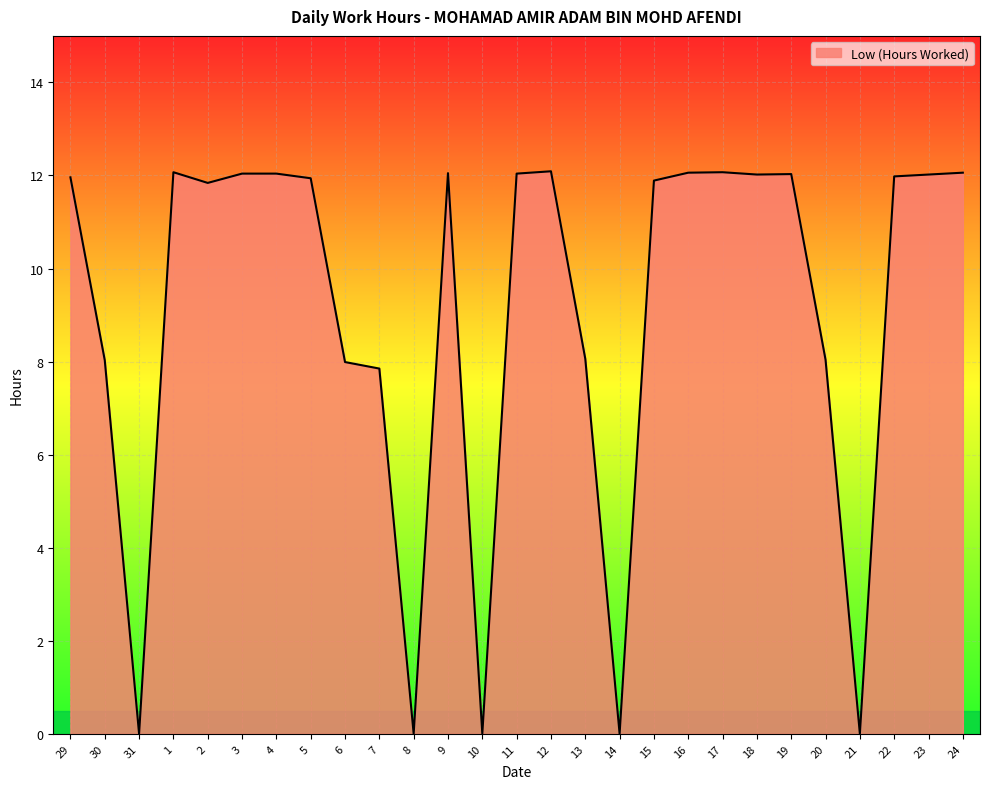

What is the difference between the values at 16 and 7?

4.2